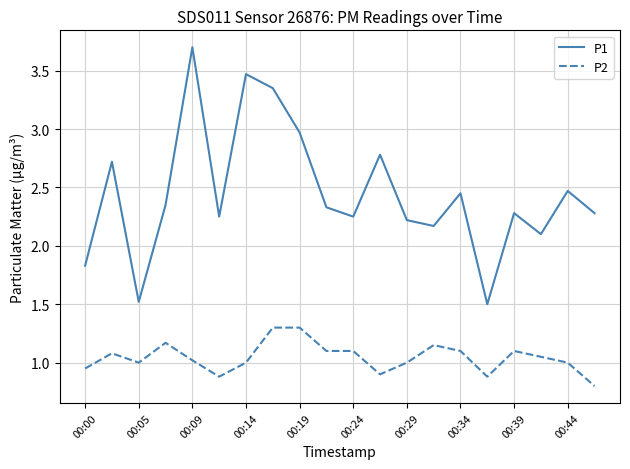

Which series has the largest total across all categories?

P1